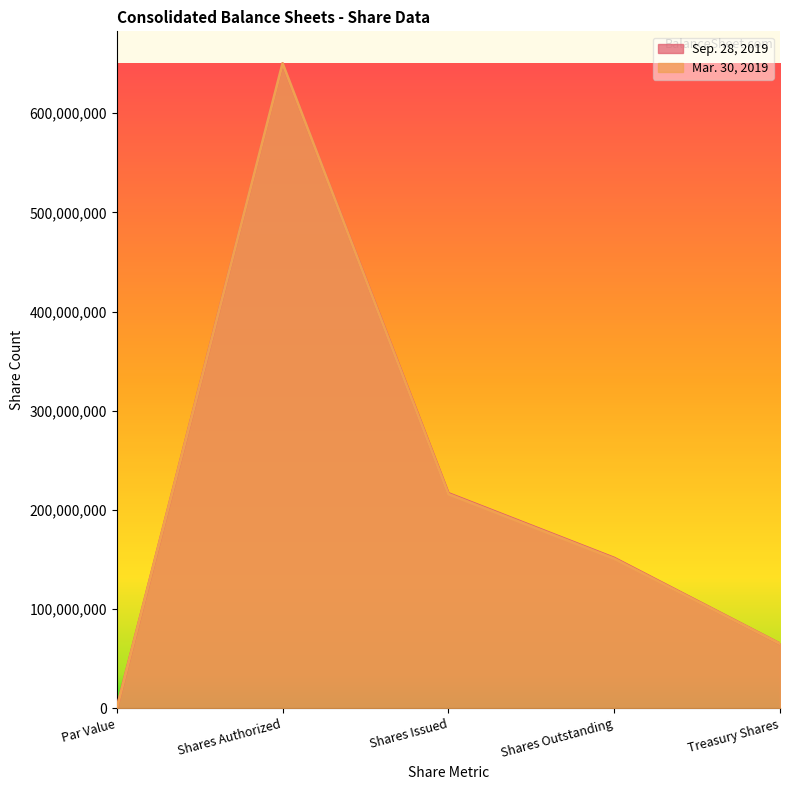

True or false: Sep. 28, 2019 and Mar. 30, 2019 intersect in this chart.

False